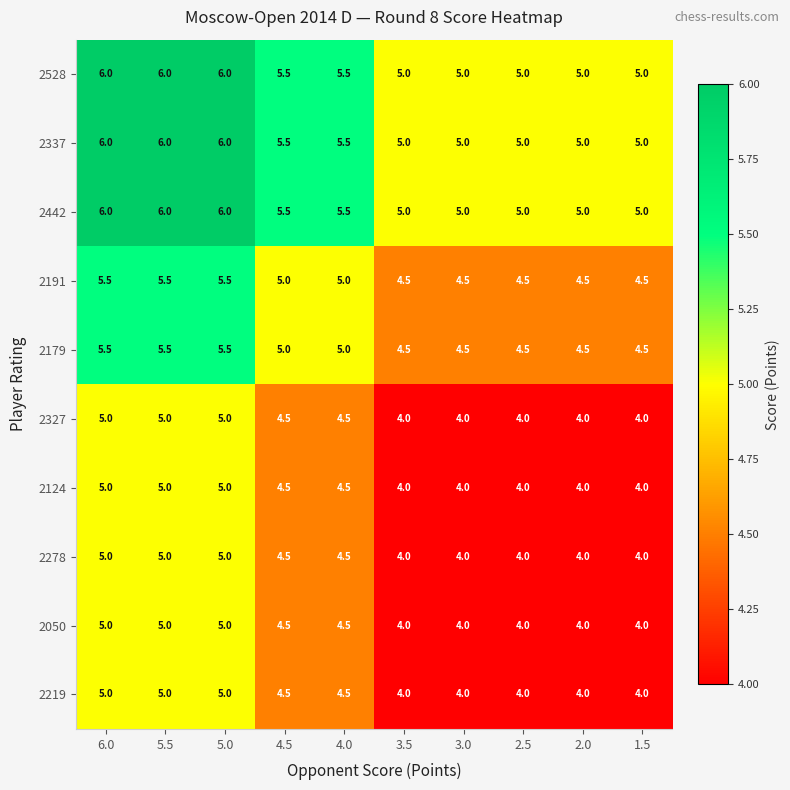

How many 2179 values are between 4 and 5?

7